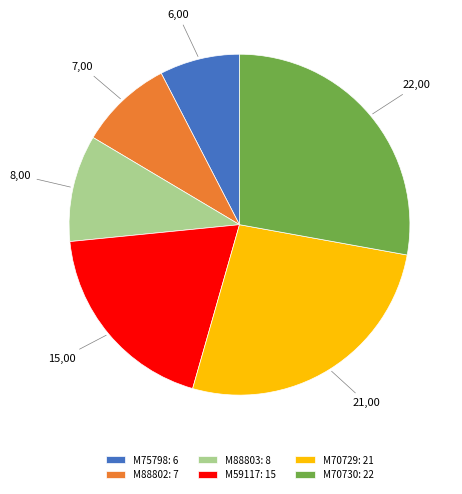

Which has a higher value, M75798 or M59117?

M59117